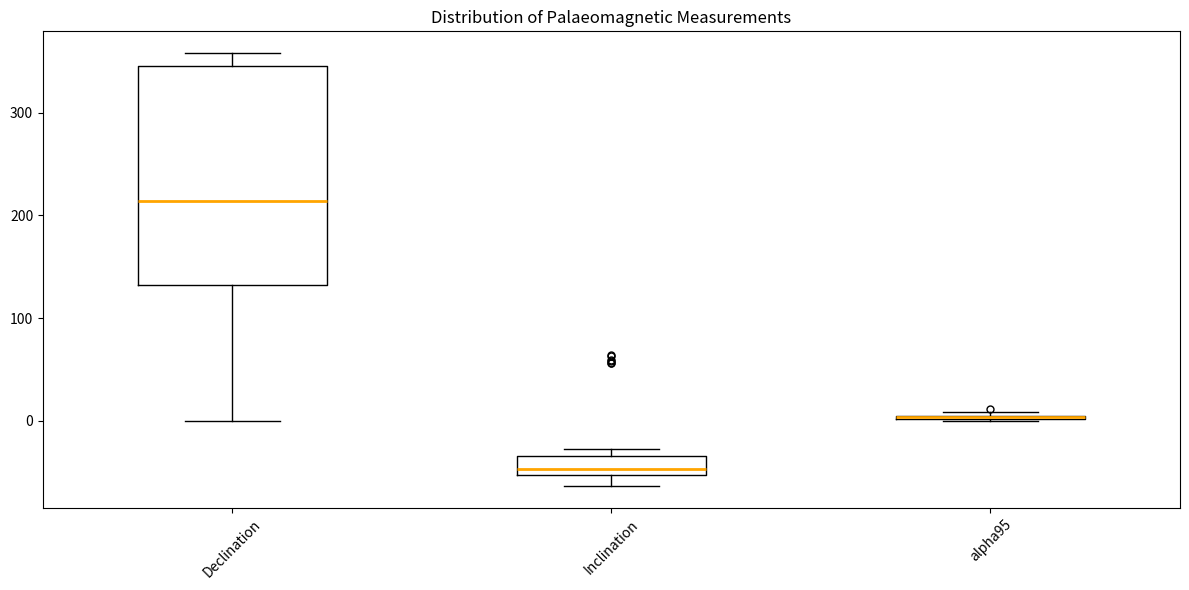

Comparing the boxes themselves (not the whiskers), which one is the tallest?

Declination